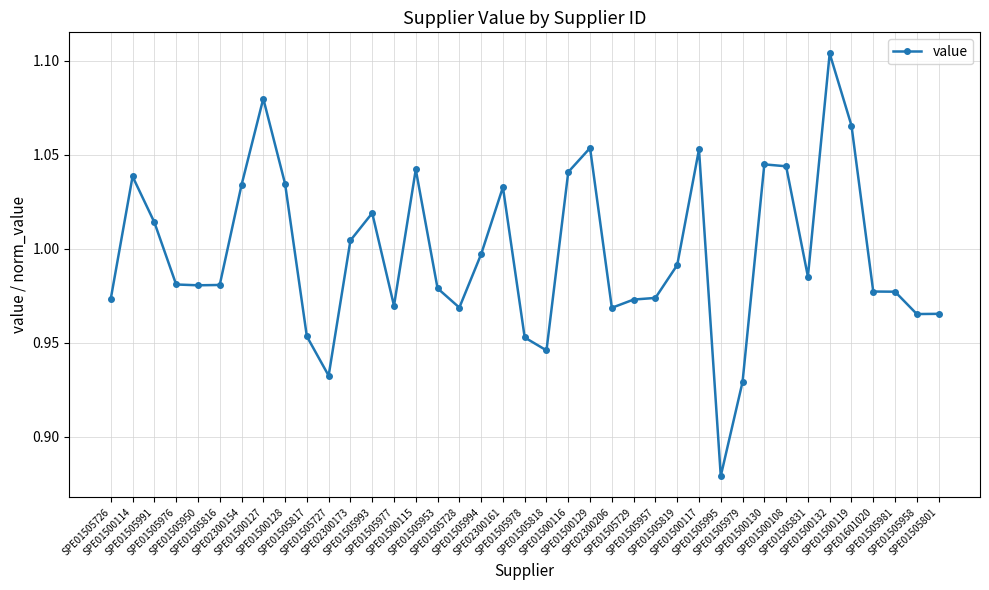

What is the sum of all values?

38.9